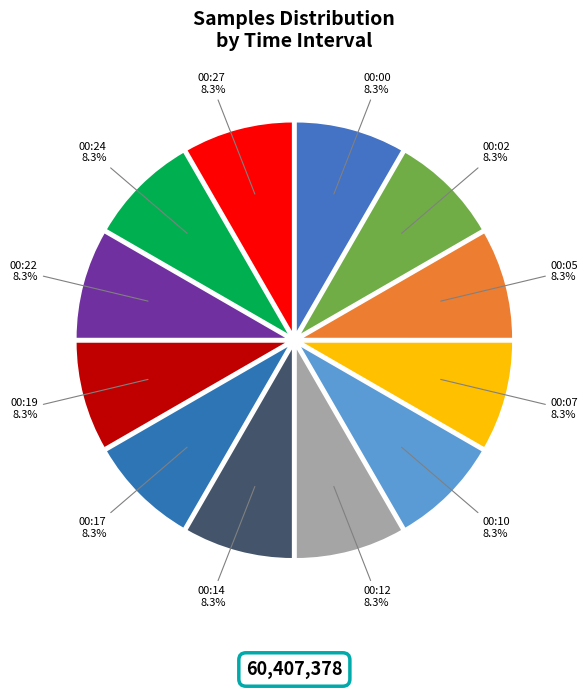

The 00:07 slice represents 8% of the pie. True or false?

True